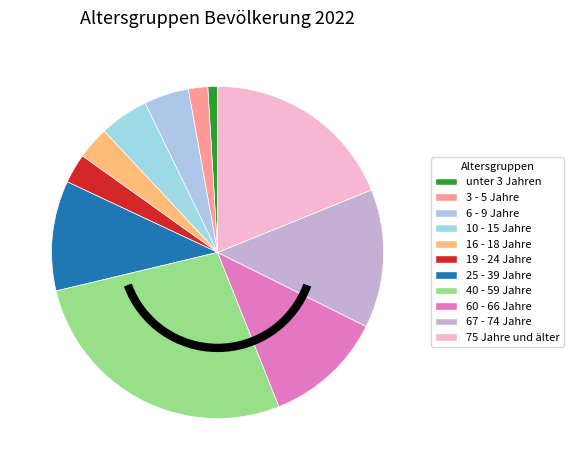

What percentage is the 75 Jahre und älter slice, to the nearest percent?

19%